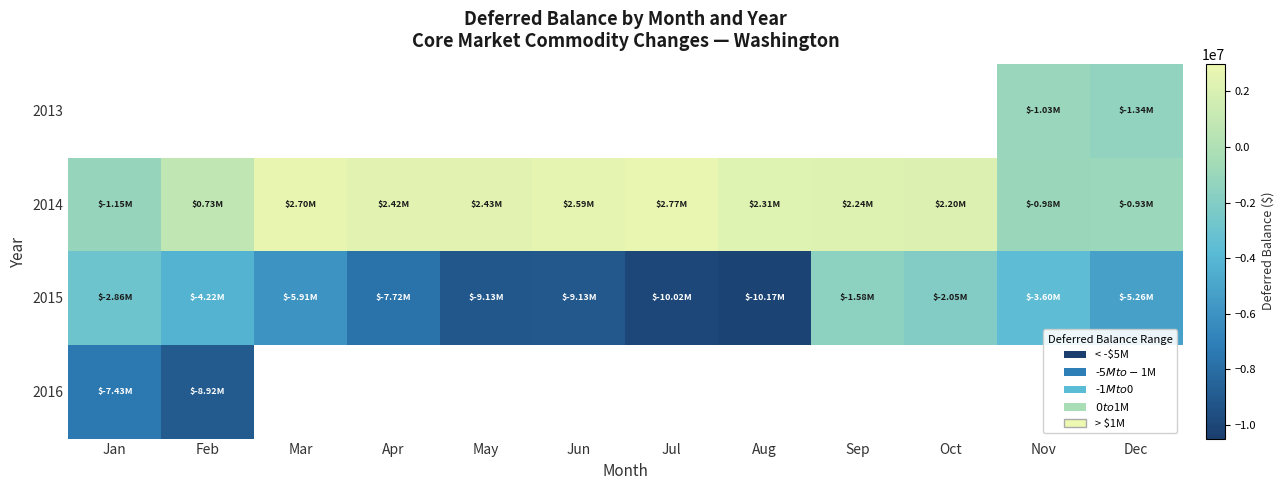

How many data points does each series have?

12